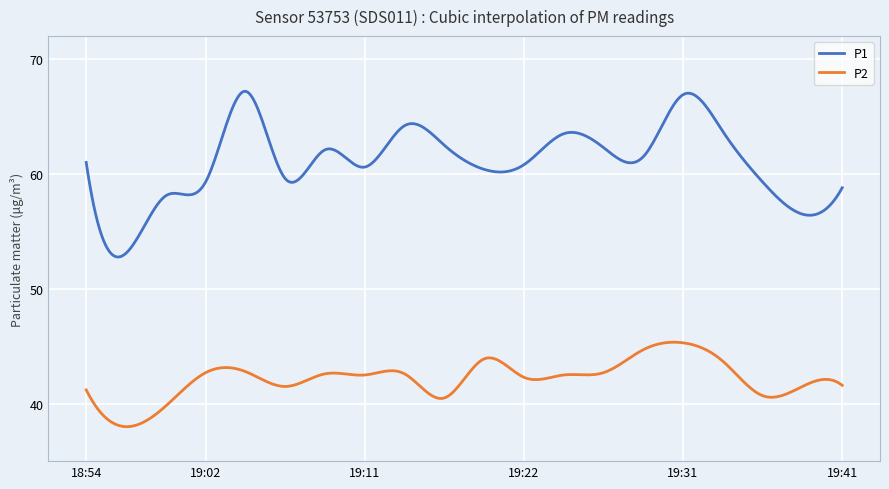

True or false: P2 and P1 intersect in this chart.

False